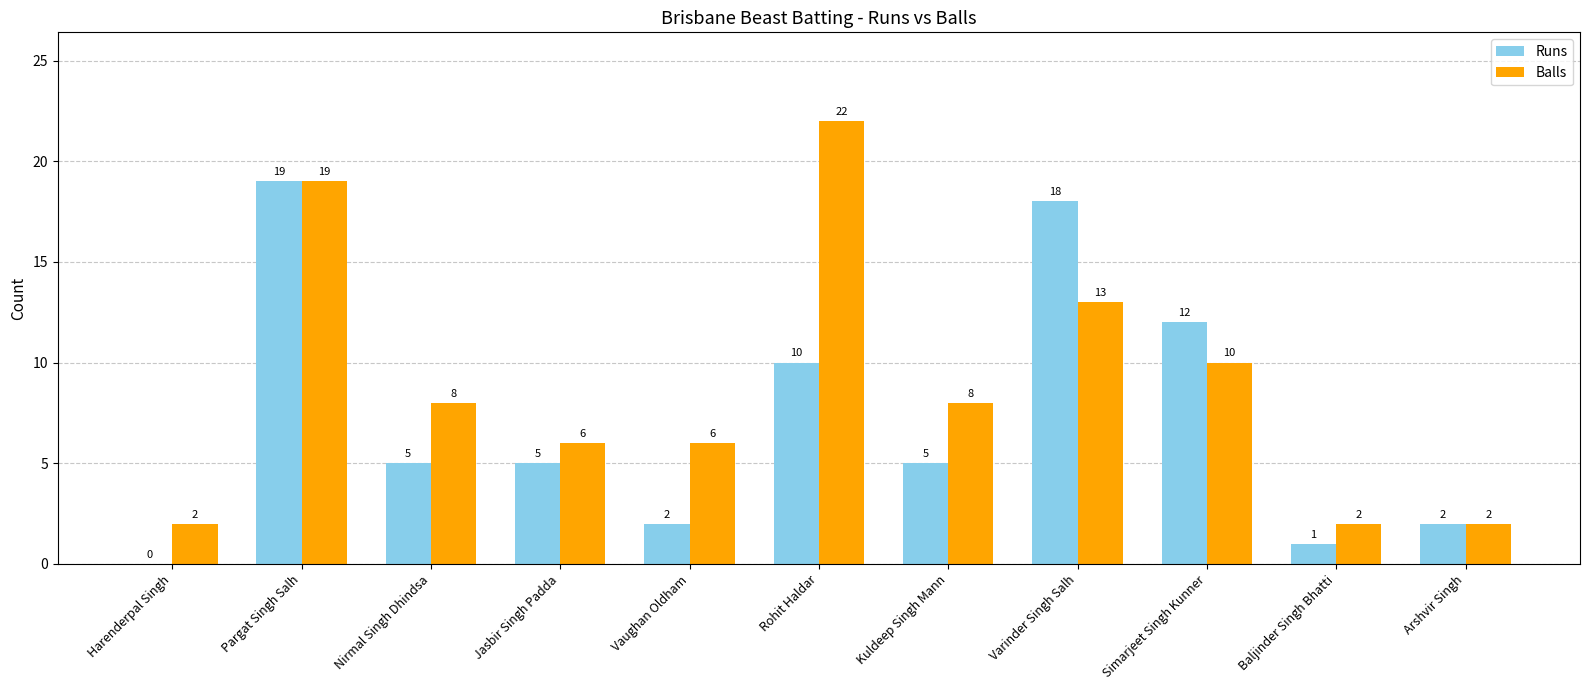

What is the sum of all Balls values?

98